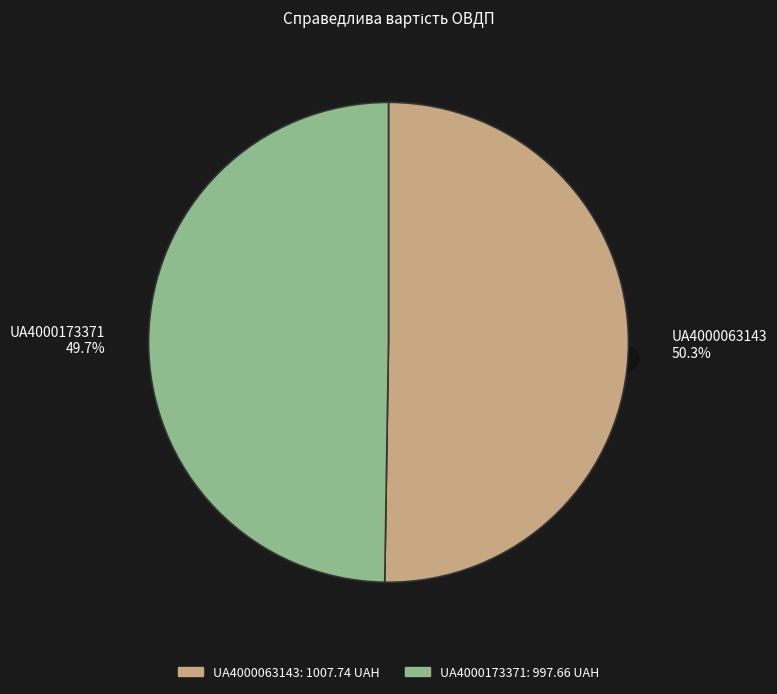

To the nearest percent, what is the average slice percentage?

50%